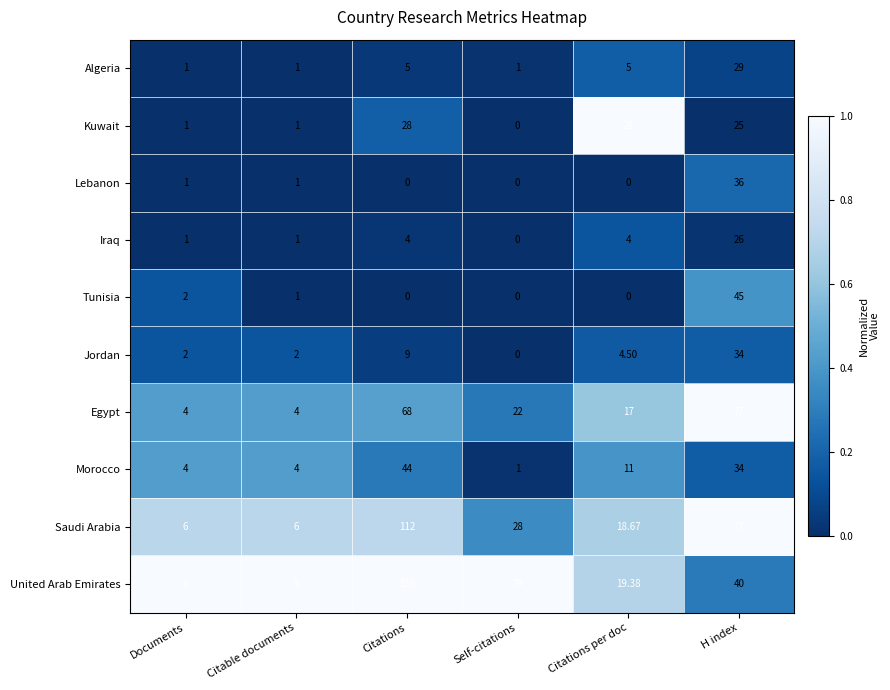

At which category is the sum across all series the highest?

Citations